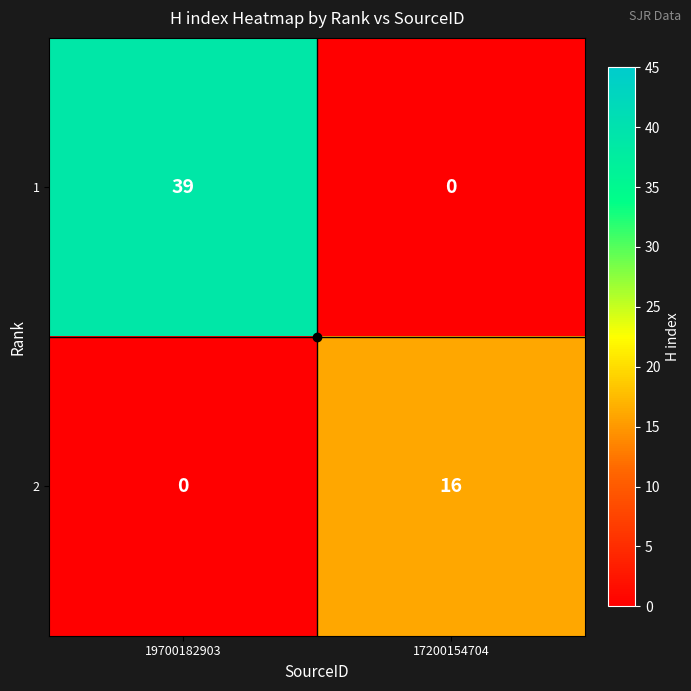

What is the sum of all 1 values?

39